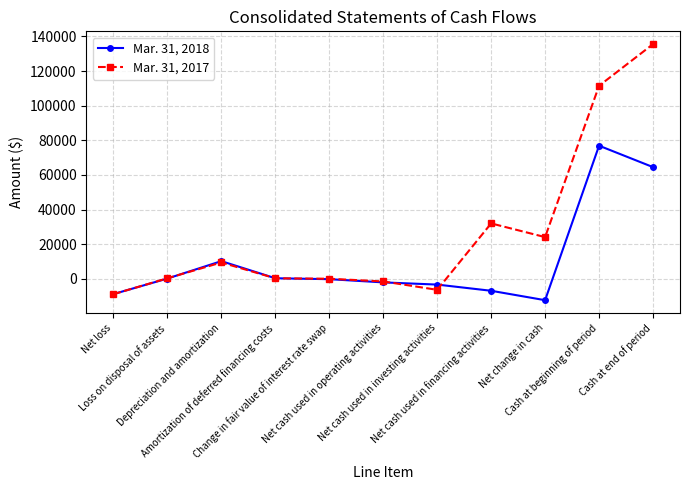

List the series in order of their overall mean, lowest first.

Mar. 31, 2018, Mar. 31, 2017